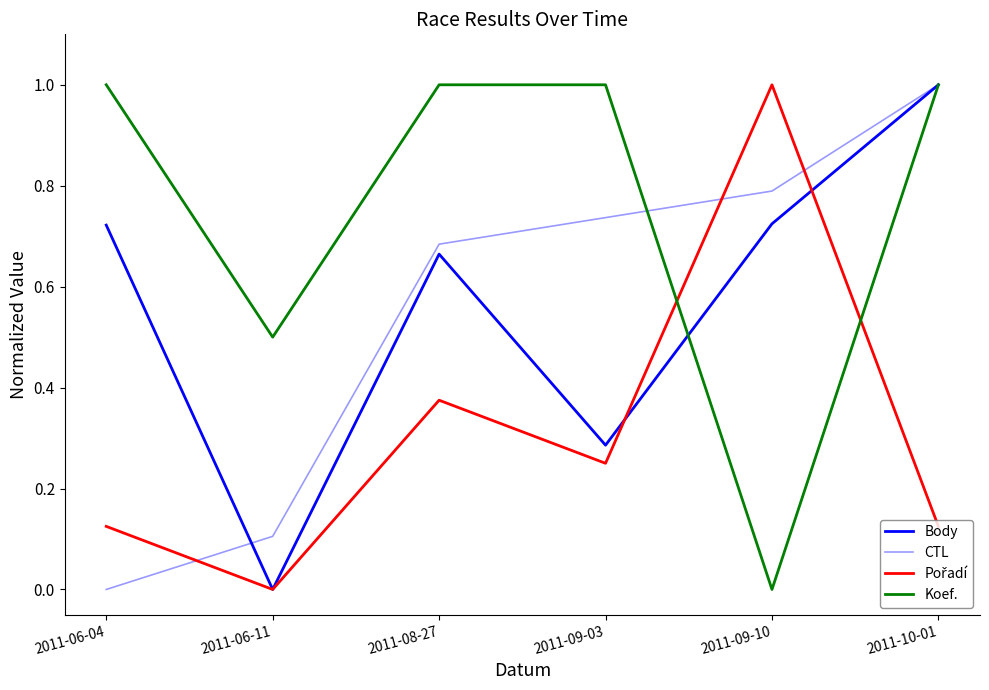

Where is Koef. nearest to the value 0?

2011-09-10